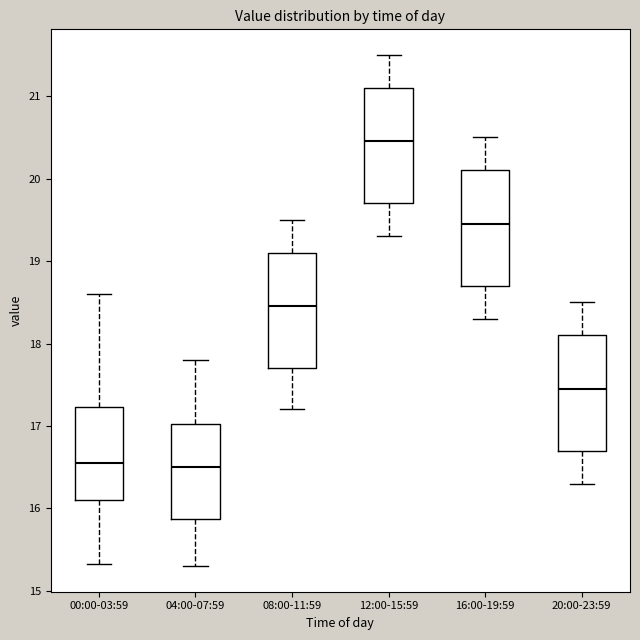

Where is the lower edge of the box for 04:00-07:59 on the y-axis? The values are not printed on the chart, so give them approximately, as read against the axis.

15.9